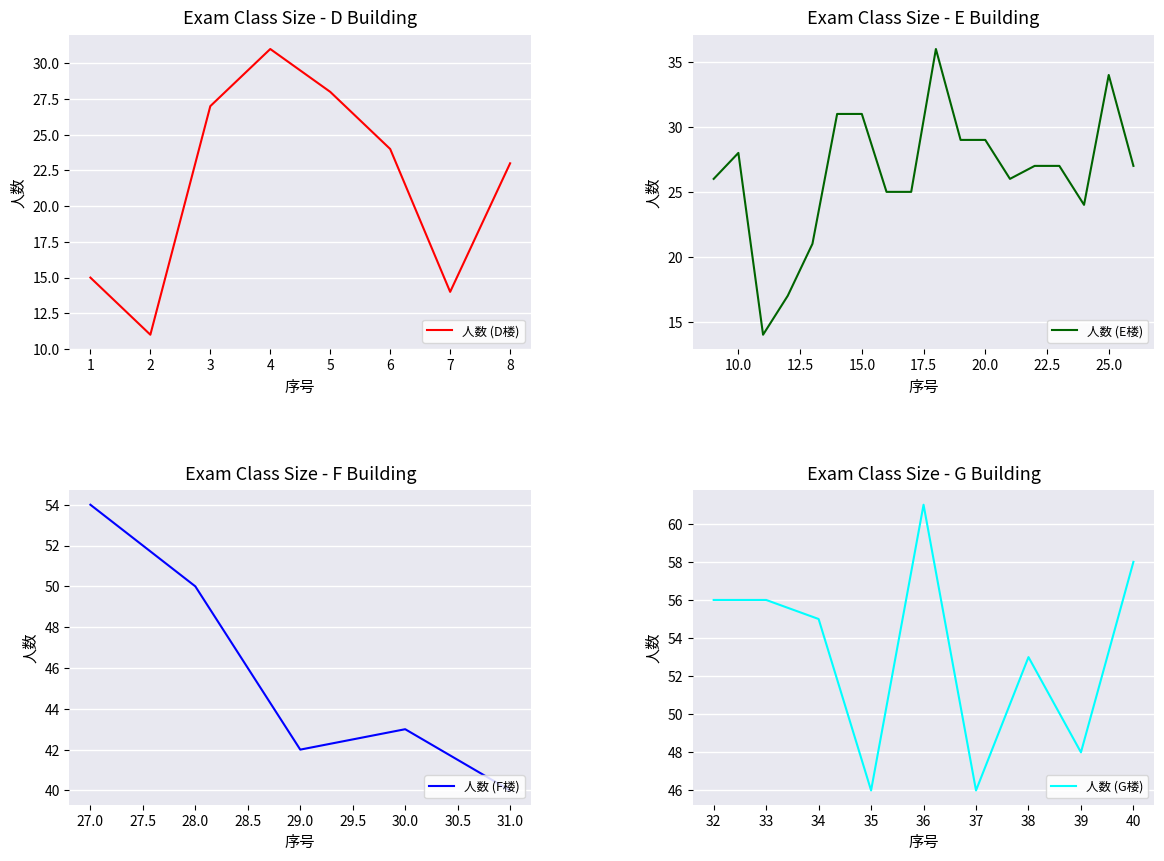

Reading left to right, list all the values displayed in this chart.

15	11	27	31	28	24	14	23	26	28	14	17	21	31	31	25	25	36	29	29	26	27	27	24	34	27	54	50	42	43	40	56	56	55	46	61	46	53	48	58